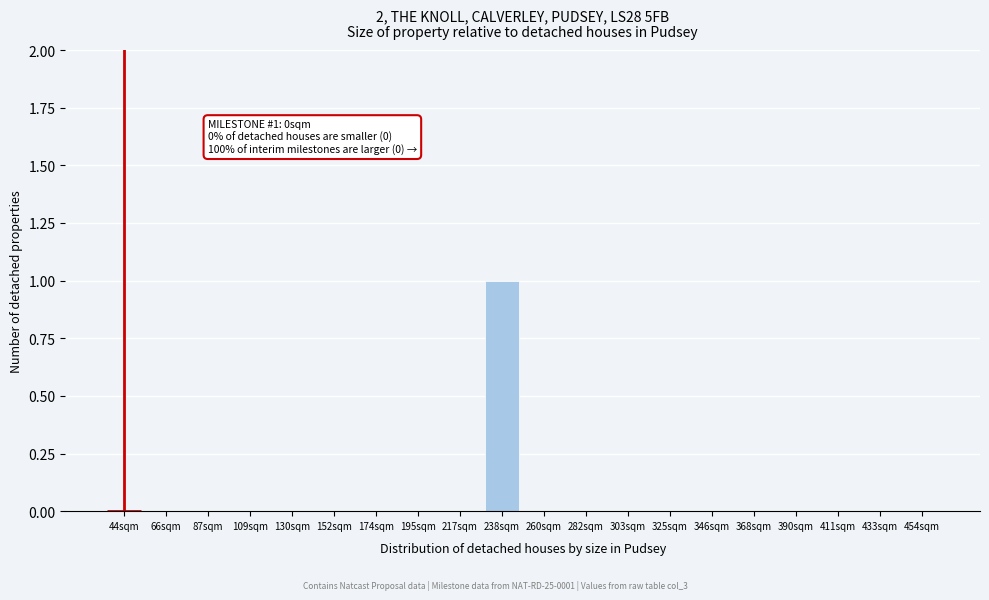

Reading right to left, extract all data points from this chart.

454sqm=0	433sqm=0	411sqm=0	390sqm=0	368sqm=0	346sqm=0	325sqm=0	303sqm=0	282sqm=0	260sqm=0	238sqm=1	217sqm=0	195sqm=0	174sqm=0	152sqm=0	130sqm=0	109sqm=0	87sqm=0	66sqm=0	44sqm=0